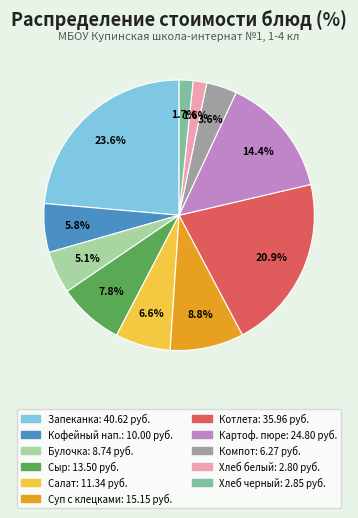

Is there any slice that represents more than half of the pie?

No